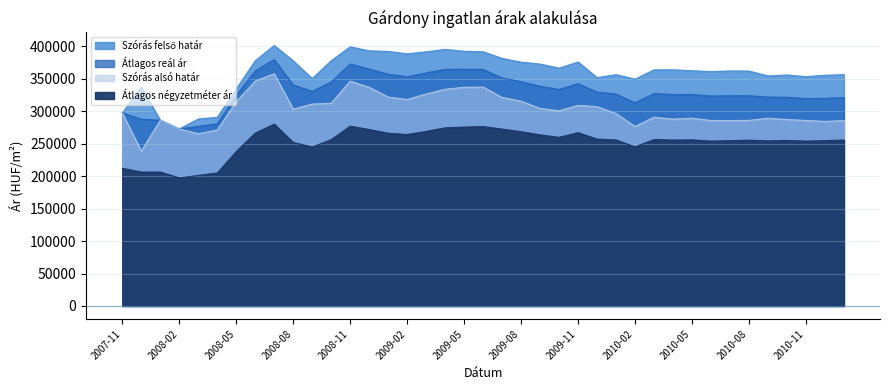

What is the sum of the Szórás alsó határ values at 2008-02 and 2009-09?

576863